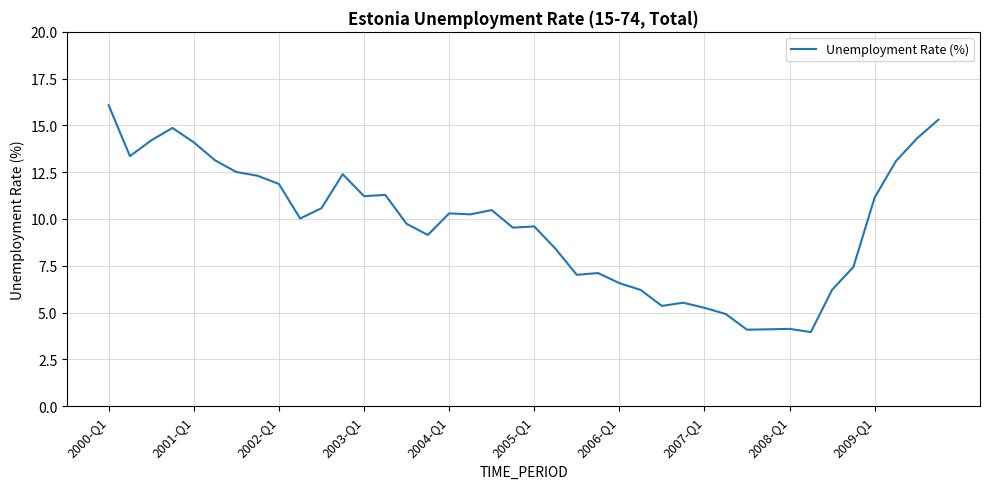

How many categories are shown in the chart?

40